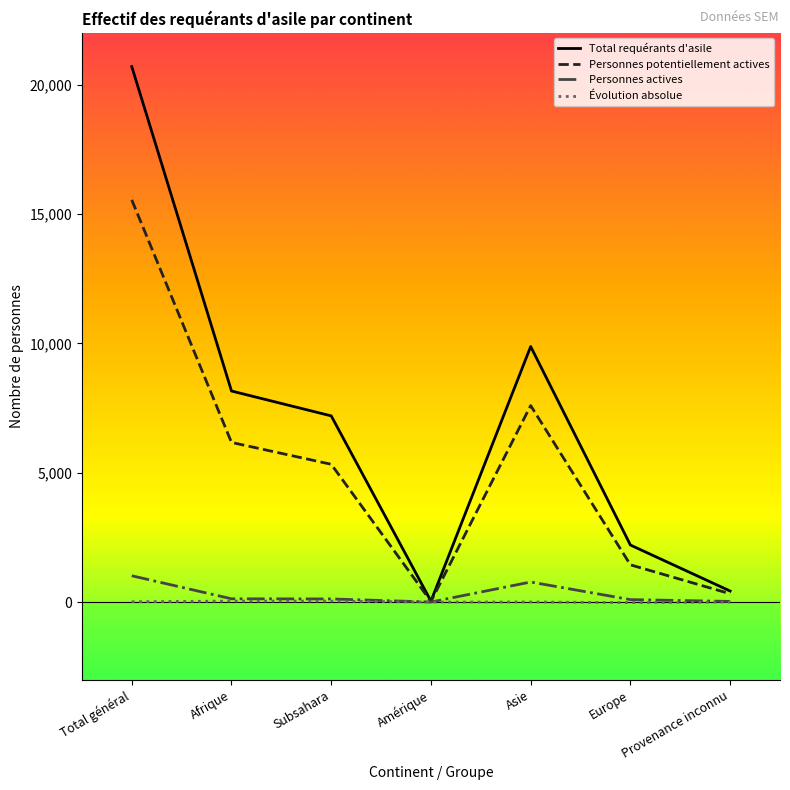

The Total requérants d'asile series shows 2604 at Subsahara. True or false?

False